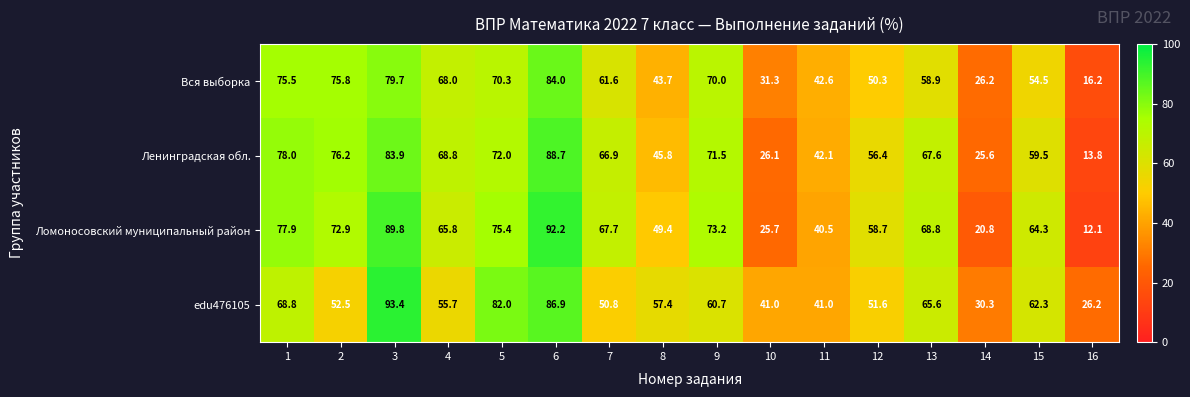

The edu476105 series shows 65.6 at 13. True or false?

True